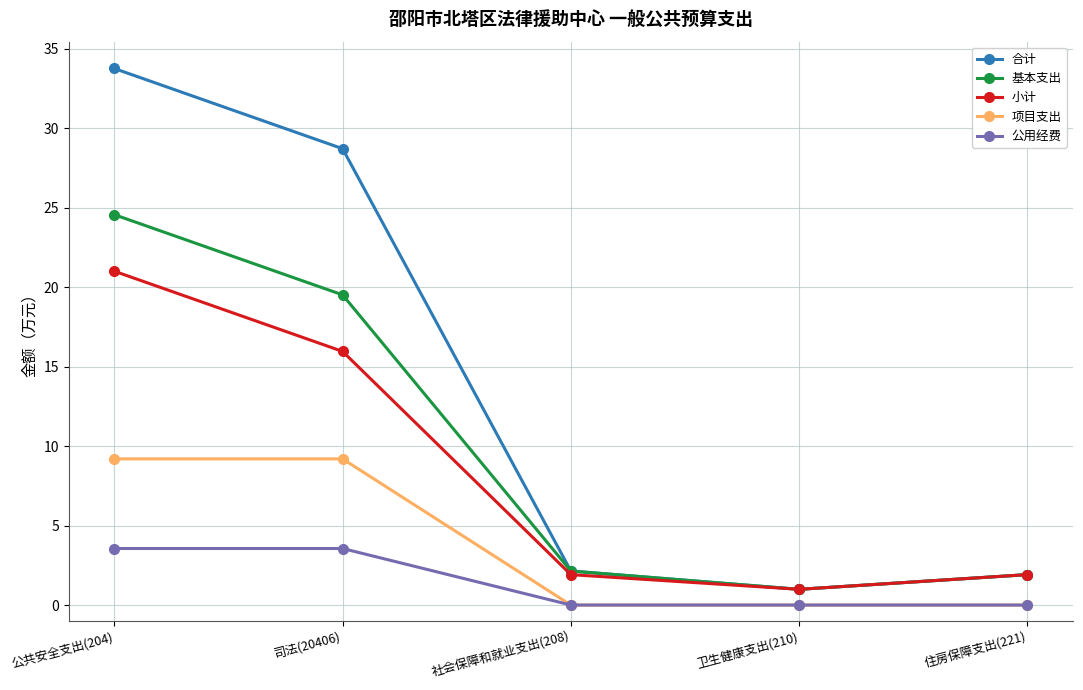

At how many categories does at least one series exceed 9?

2